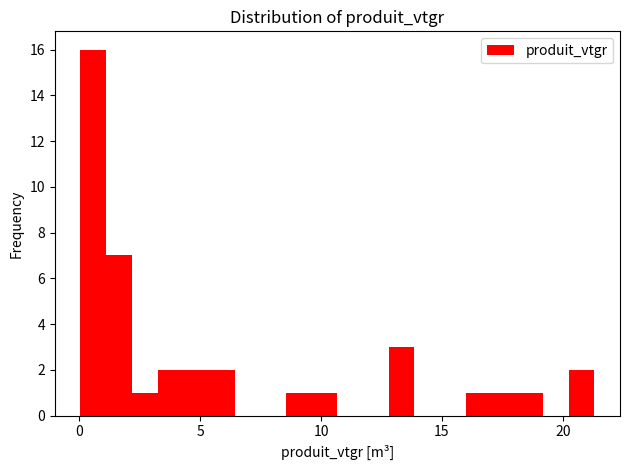

Around what value on the x-axis is the tallest bar? Give the approximate position of its centre, as read against the axis.

0.5